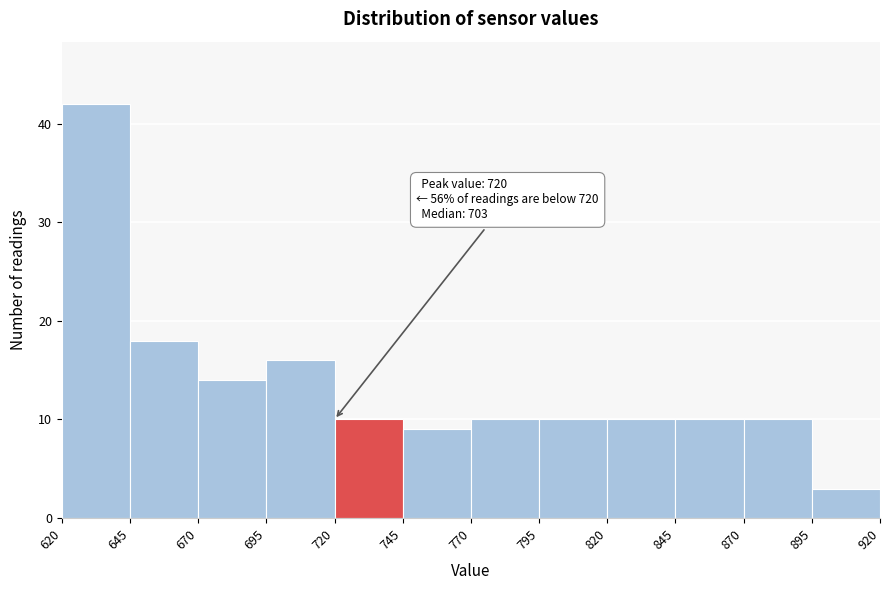

Over which range of the x-axis is the bar tallest?

620 to 645